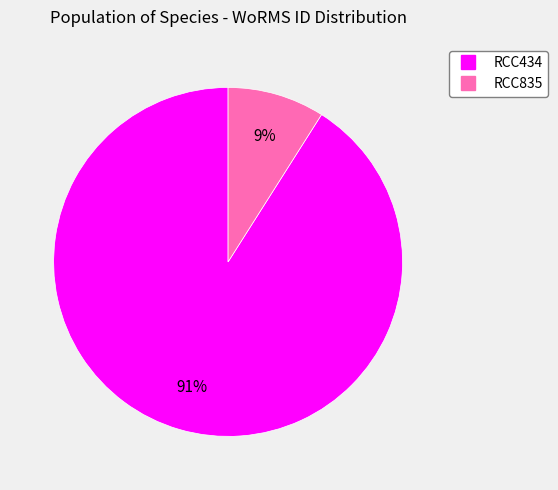

Is it true that RCC835 is 1% of the pie?

False